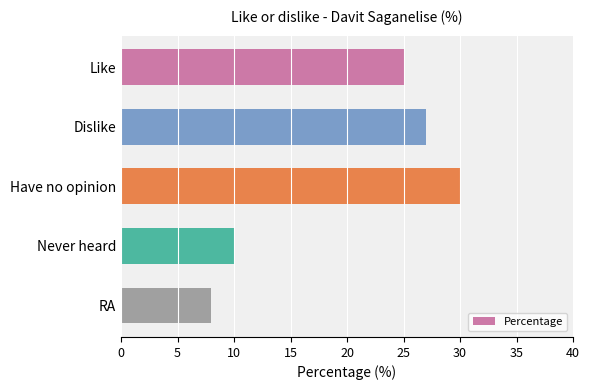

Reading bottom to top, what are all the values shown in this chart?

RA=8	Never heard=10	Have no opinion=30	Dislike=27	Like=25